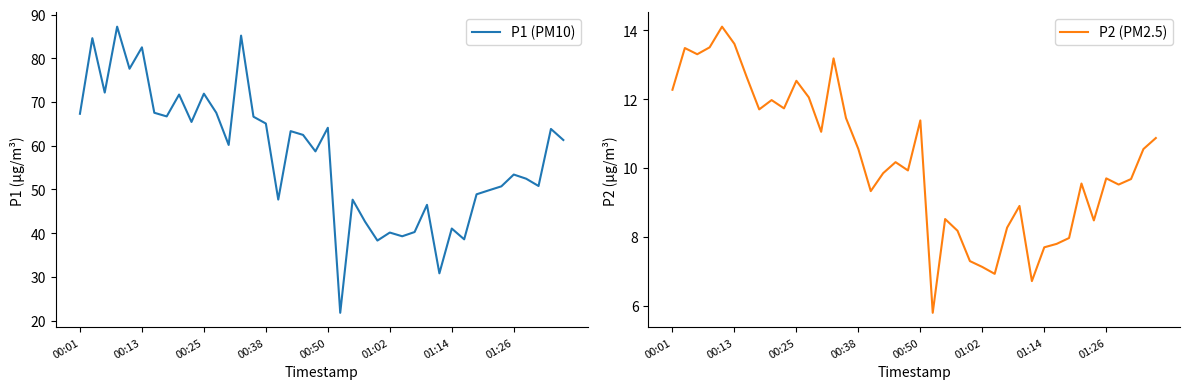

At which label does P2 (PM2.5) first exceed 10?

00:01